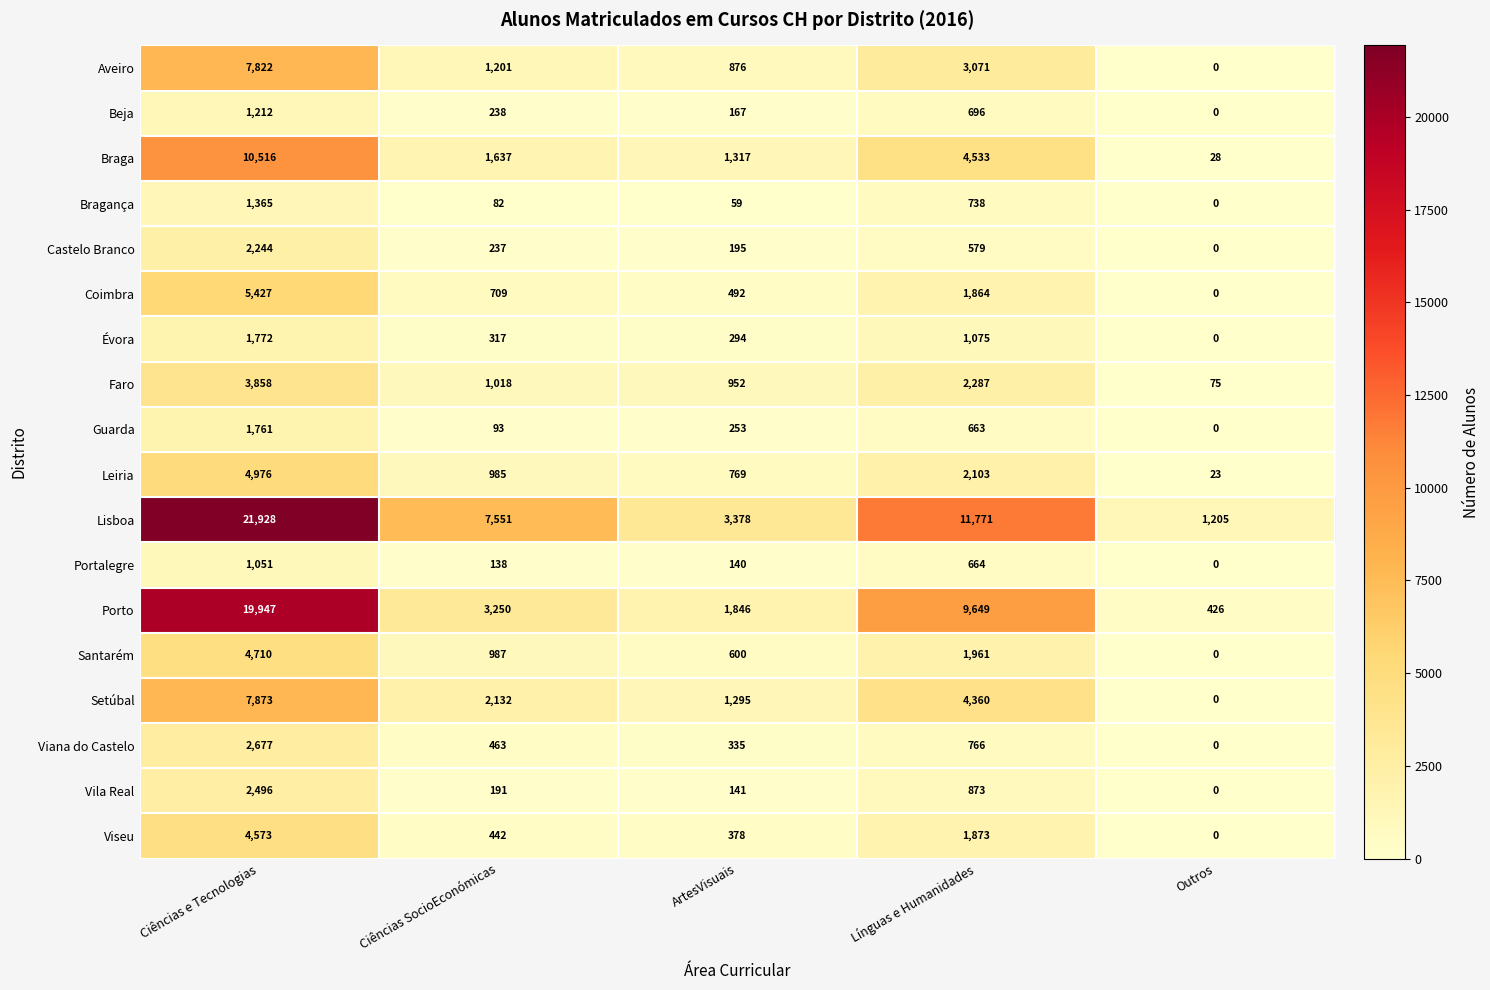

Count the Setúbal values in the range 1295 to 4360.

3